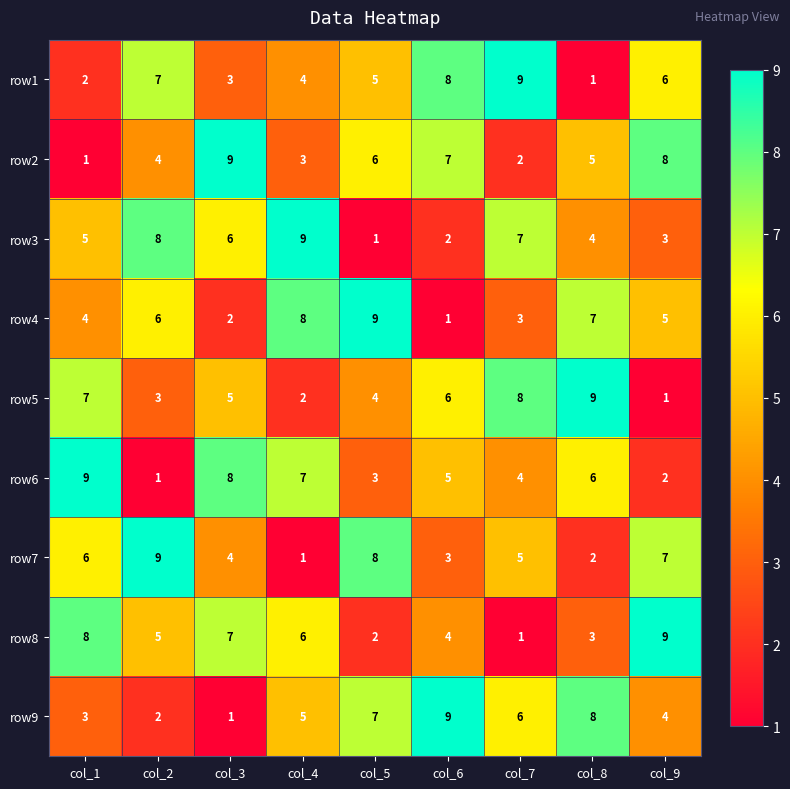

Is the value of row4 at col_4 greater than the value of row8 at col_3?

Yes